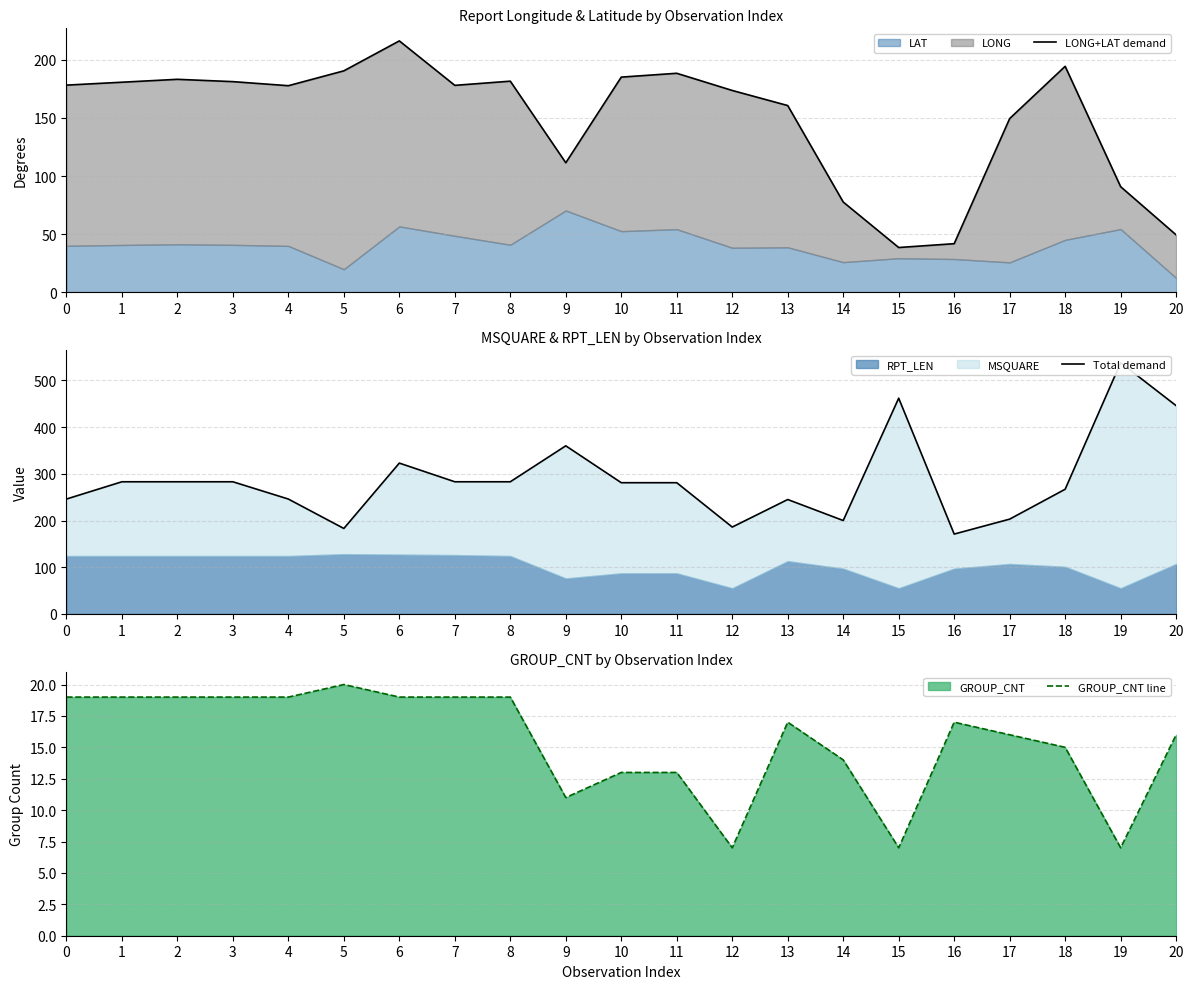

What is the sum of the GROUP_CNT line values at 7 and 3?

38